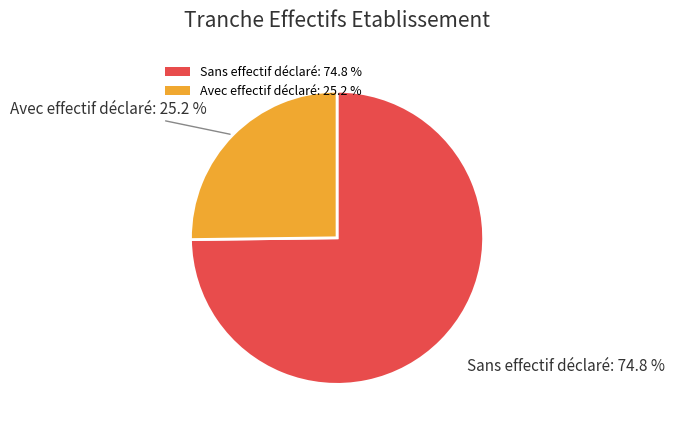

What is the ratio of the value at Sans effectif déclaré: 74.8 % to the value at Avec effectif déclaré: 25.2 %?

3.0